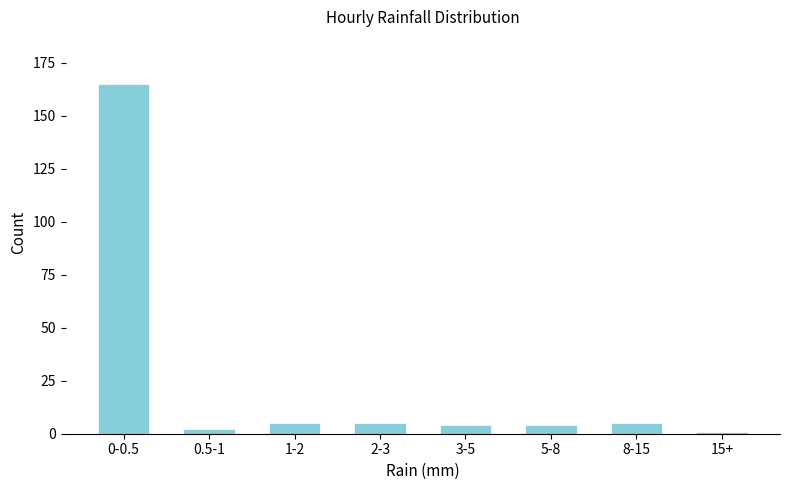

Reading left to right, what are all the values shown in this chart?

0-0.5=165	0.5-1=2	1-2=5	2-3=5	3-5=4	5-8=4	8-15=5	15+=1